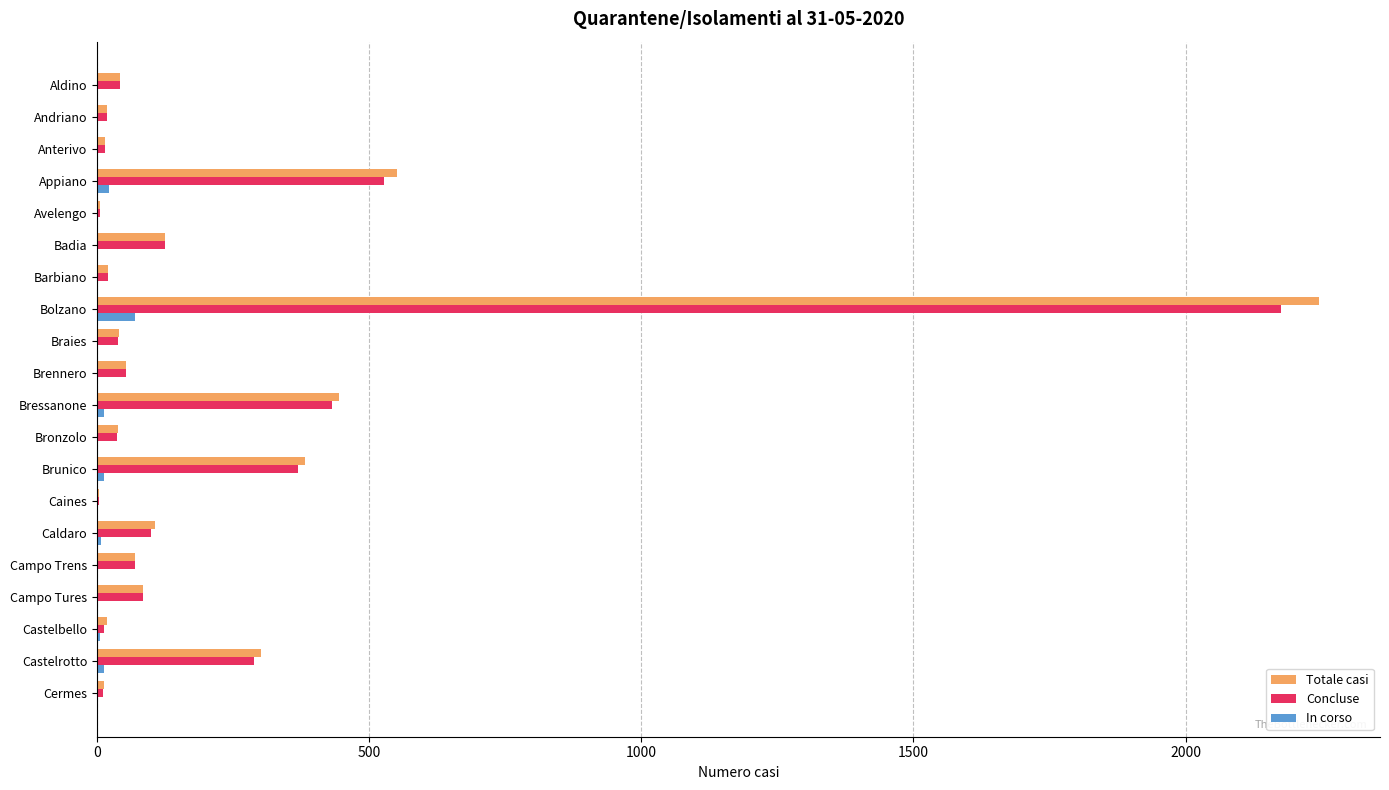

Between Appiano and Cermes, which series saw the biggest shift?

Totale casi